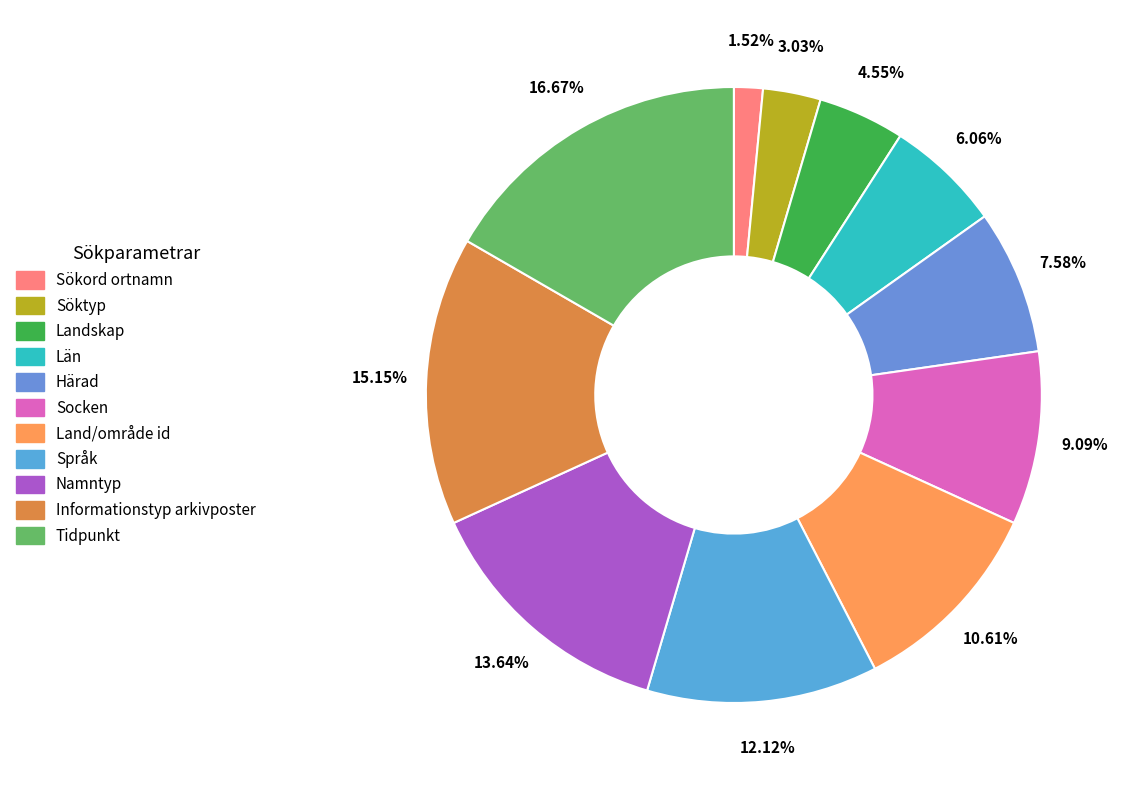

How many segments does this pie chart have?

11